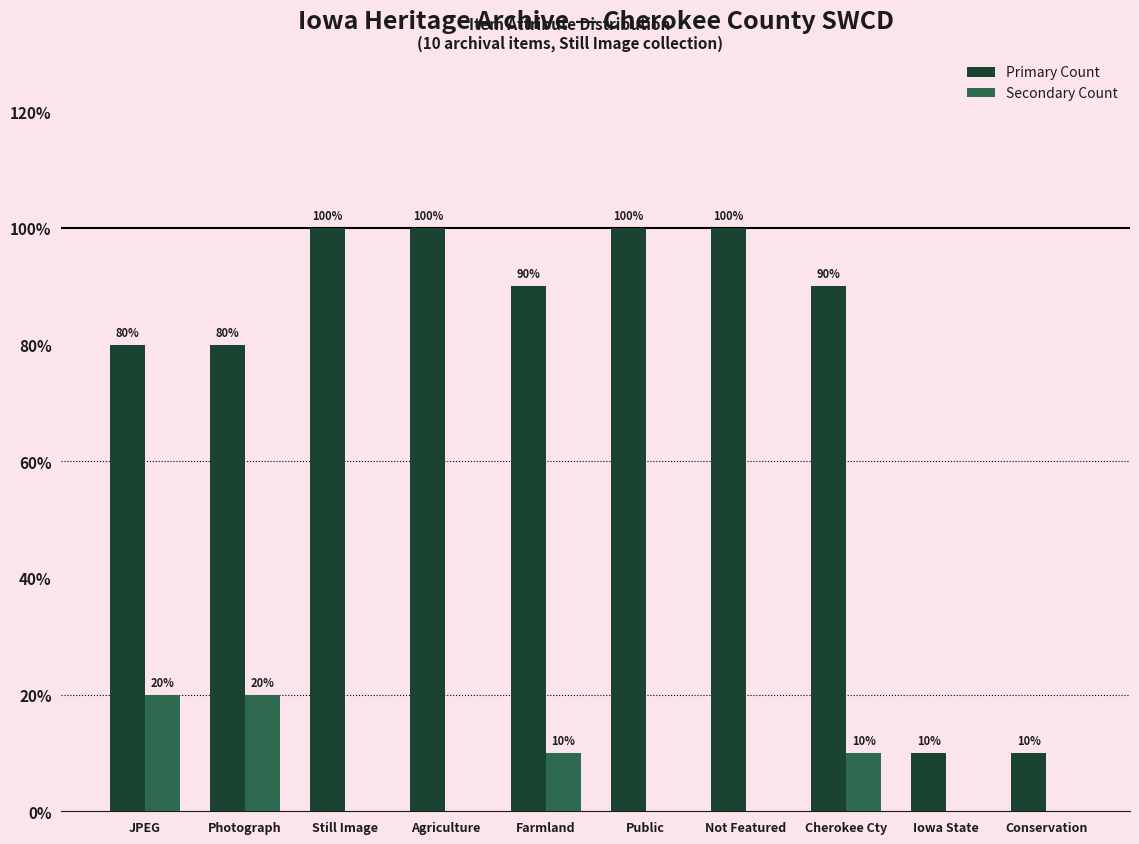

What are all the series names shown in the legend?

Primary Count, Secondary Count